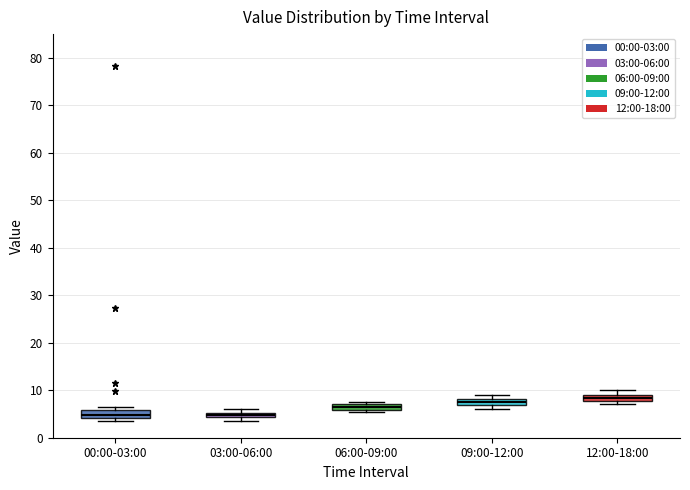

Where is the upper edge of the box for 06:00-09:00 on the y-axis? The values are not printed on the chart, so give them approximately, as read against the axis.

7